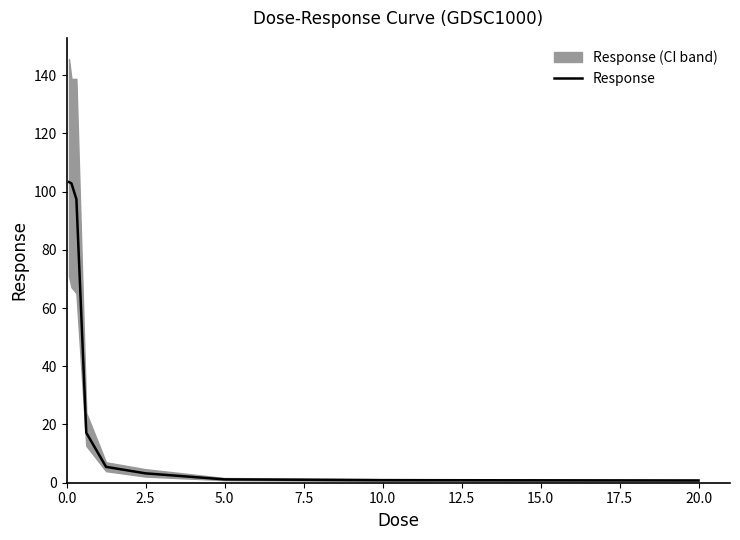

True or false: the data has more than 1 interior local peaks.

False